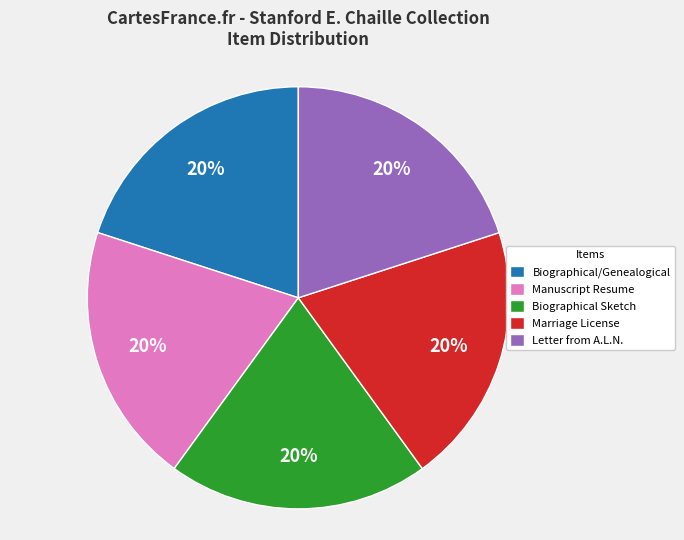

How many slices are in this pie chart?

5